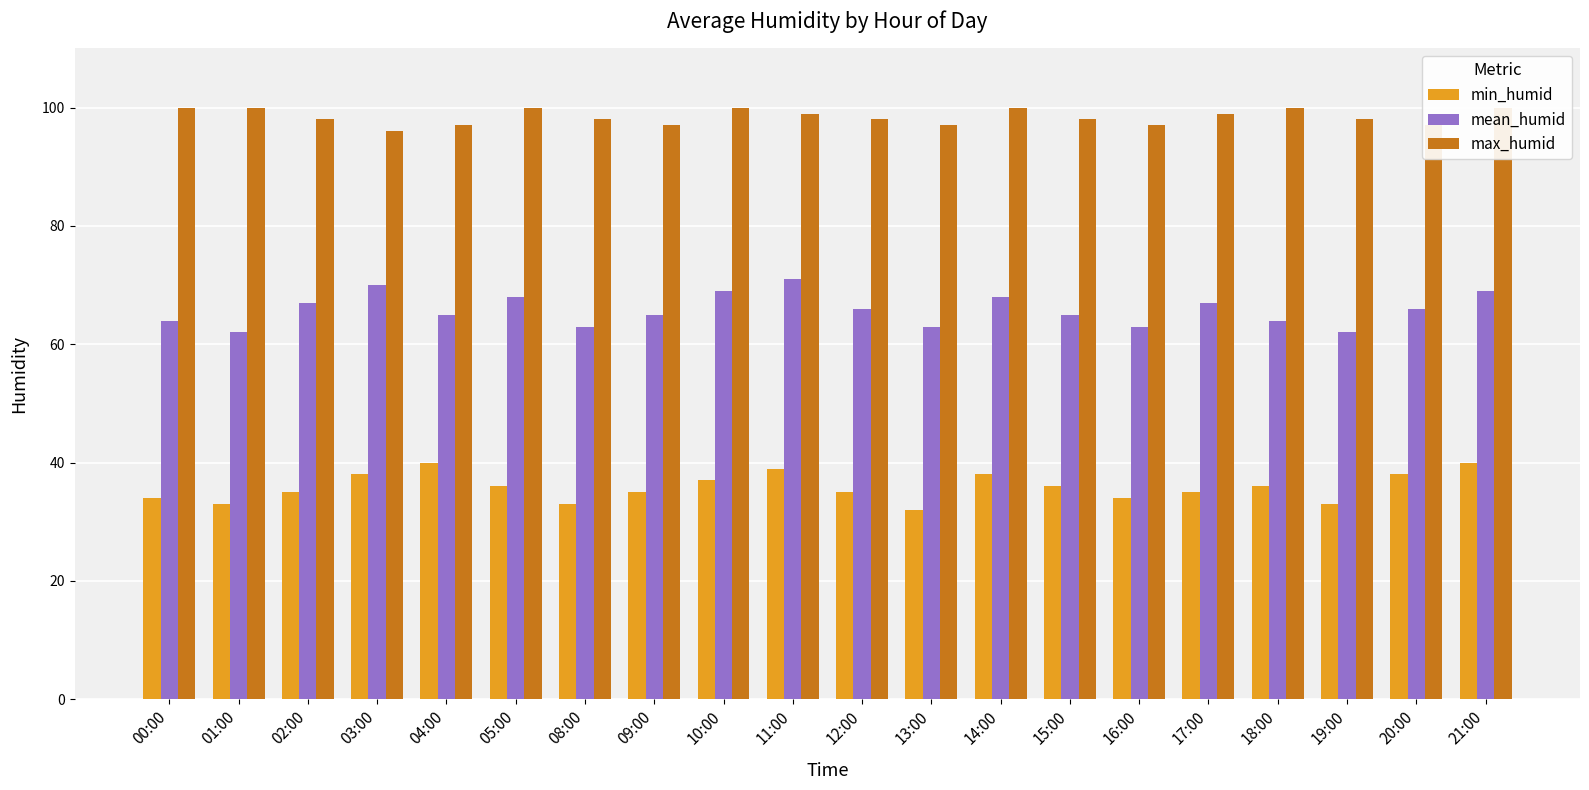

What is the sum of the max_humid values at 04:00 and 12:00?

195